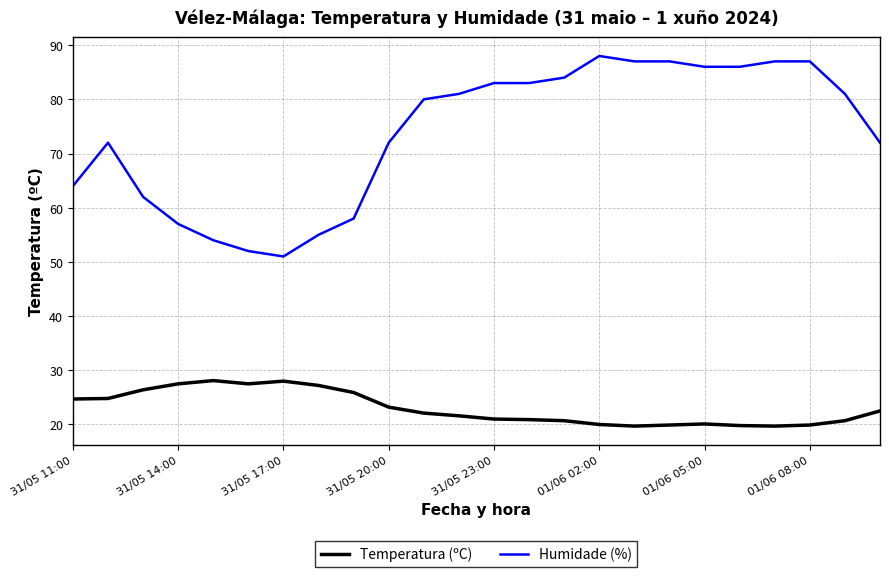

Which series has the widest spread of values?

Humidade (%)